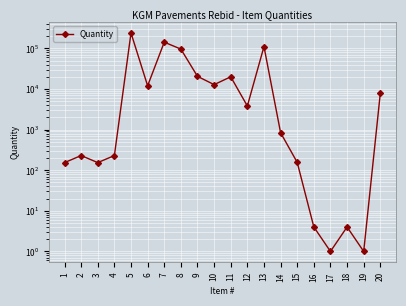

Where is the first local minimum?

3